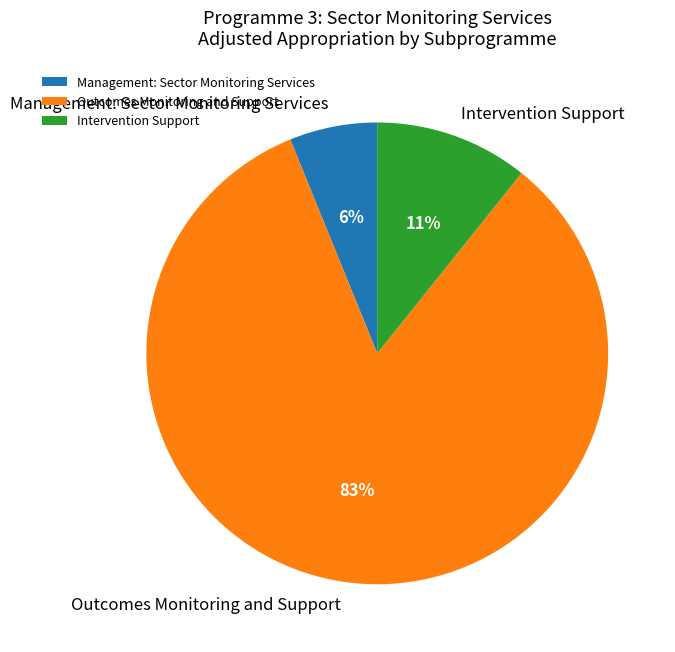

Combined, do Outcomes Monitoring and Support and Management: Sector Monitoring Services account for over 50%?

Yes